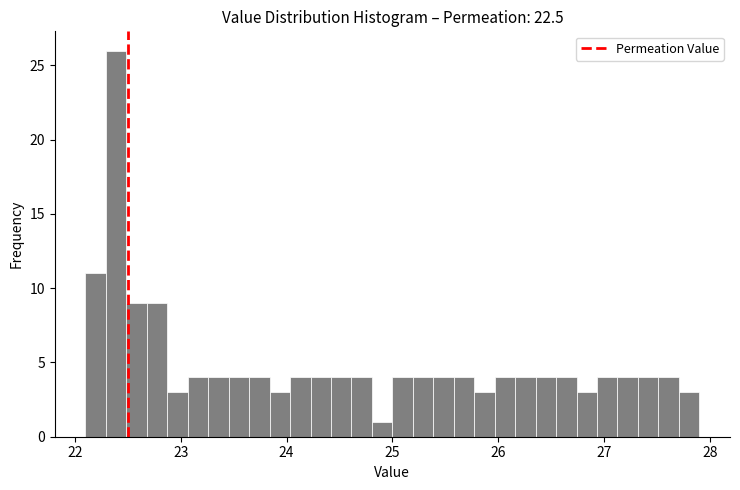

Read against the x-axis, roughly where is the centre of the tallest bar?

22.4